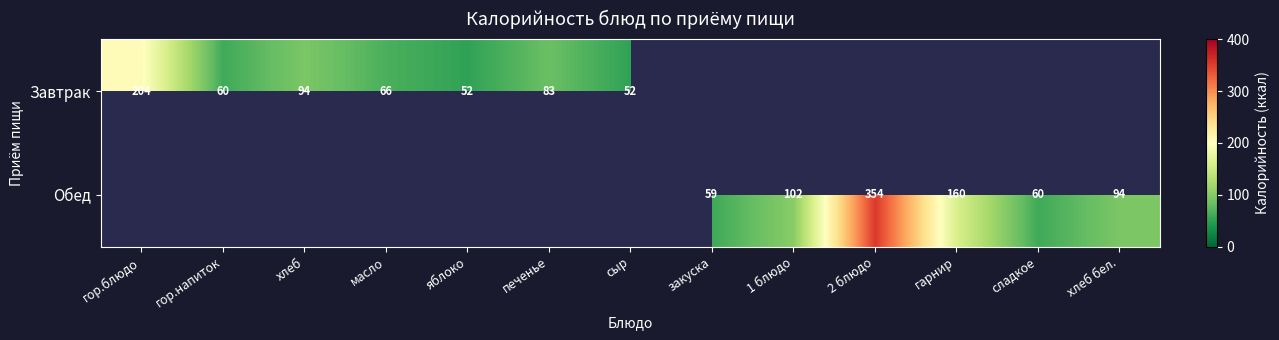

Is it true that Завтрак equals 91 at масло?

False